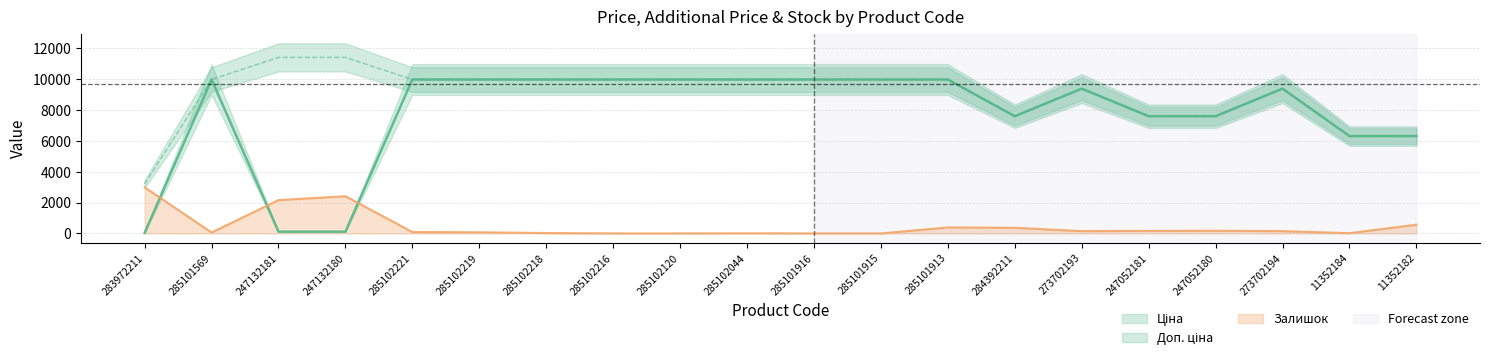

True or false: Залишок and Доп. ціна intersect in this chart.

False